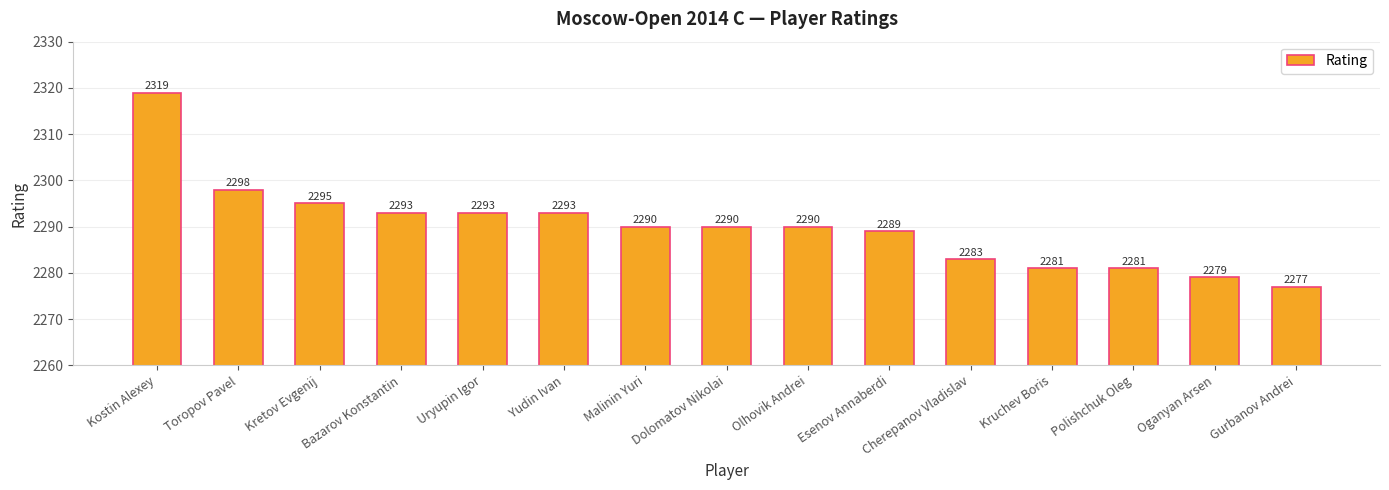

Reading right to left, list all the values displayed in this chart.

Gurbanov Andrei=2277	Oganyan Arsen=2279	Polishchuk Oleg=2281	Kruchev Boris=2281	Cherepanov Vladislav=2283	Esenov Annaberdi=2289	Olhovik Andrei=2290	Dolomatov Nikolai=2290	Malinin Yuri=2290	Yudin Ivan=2293	Uryupin Igor=2293	Bazarov Konstantin=2293	Kretov Evgenij=2295	Toropov Pavel=2298	Kostin Alexey=2319